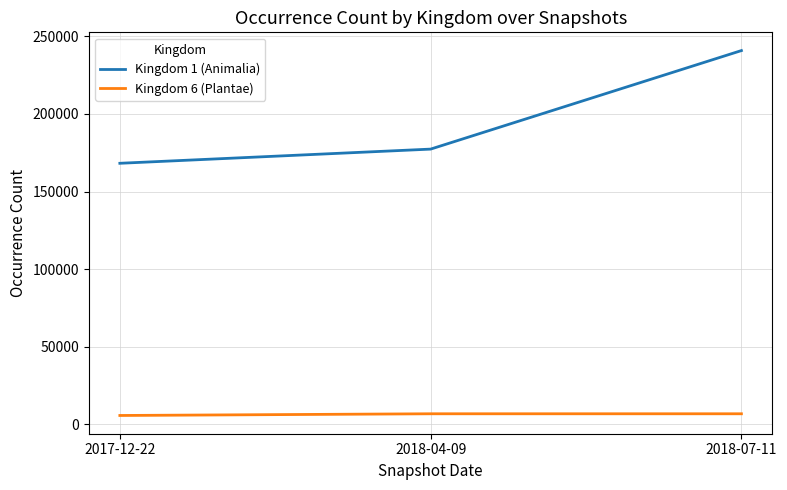

What value does the Kingdom 1 (Animalia) series have at 2018-04-09, to the nearest 10?

177360